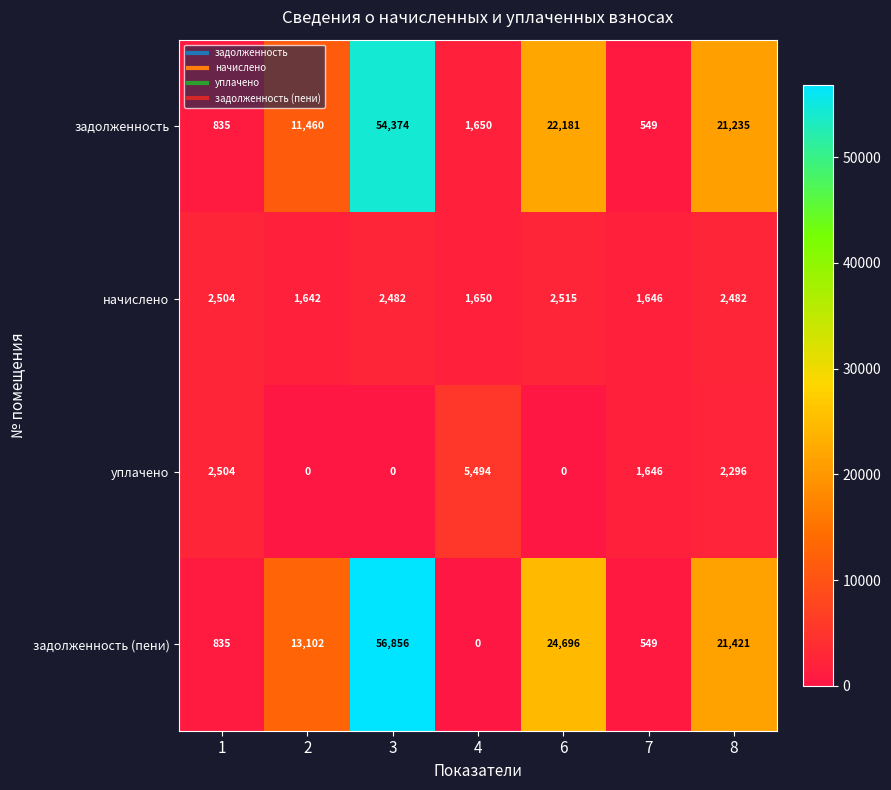

At which label is задолженность closest to 27461?

6